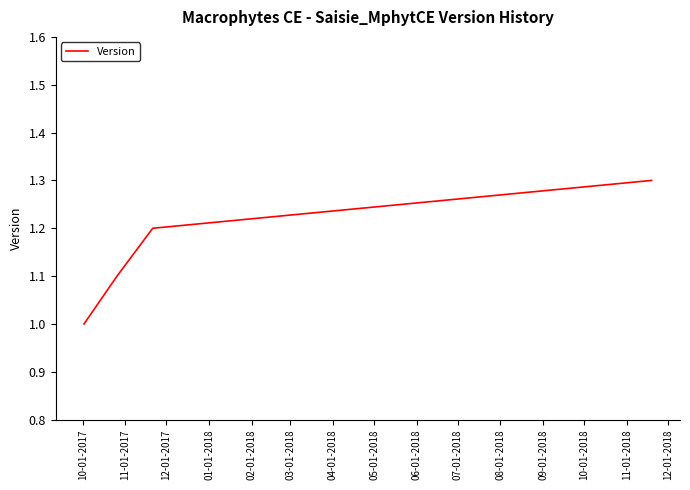

Count the values in the range 1 to 2.

4